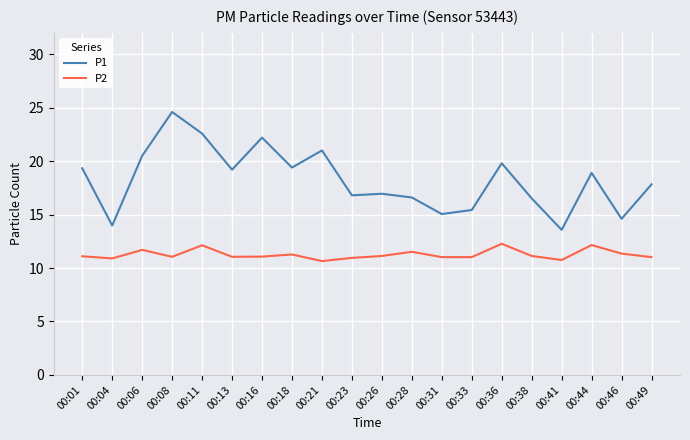

What is the difference between the second highest and minimum values in the P2 series?

1.5